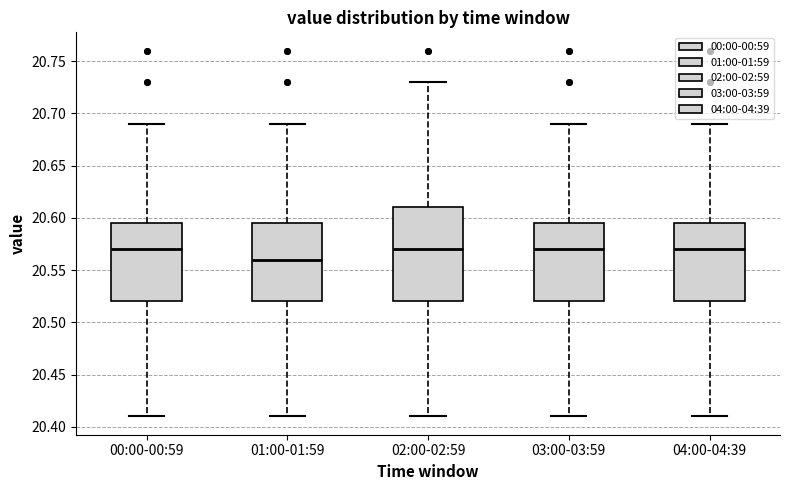

Reading left to right, read every box against the y-axis: the position of its median line, the range the box covers, and the ends of its whiskers. The values are not printed on the chart, so give them approximately, as read against the axis.

00:00-00:59: median 20.570, box 20.520 to 20.595, whiskers 20.410 to 20.690
01:00-01:59: median 20.560, box 20.520 to 20.595, whiskers 20.410 to 20.690
02:00-02:59: median 20.570, box 20.520 to 20.610, whiskers 20.410 to 20.730
03:00-03:59: median 20.570, box 20.520 to 20.595, whiskers 20.410 to 20.690
04:00-04:39: median 20.570, box 20.520 to 20.595, whiskers 20.410 to 20.690